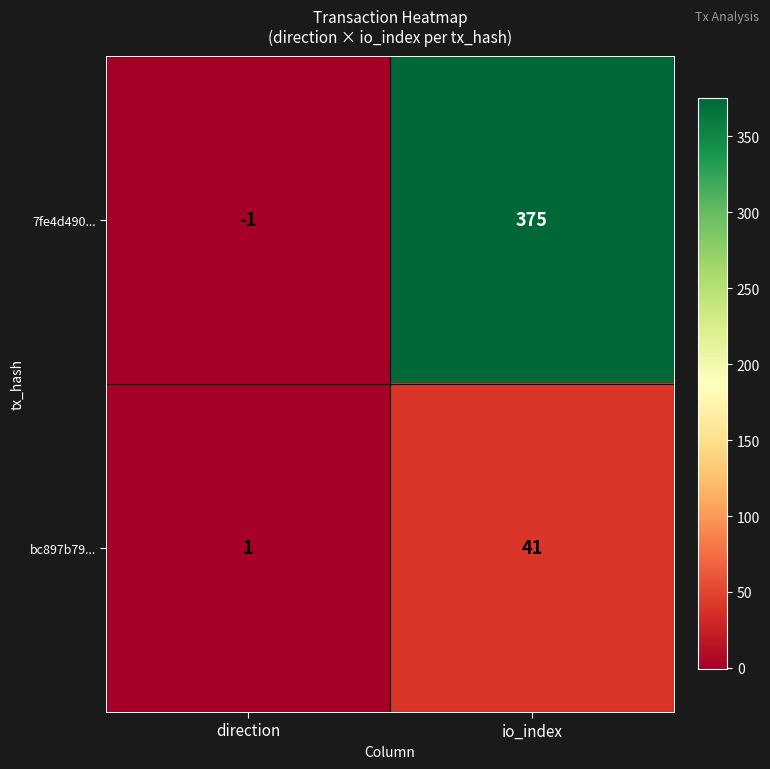

What is the spread (max minus min) of values at io_index?

334